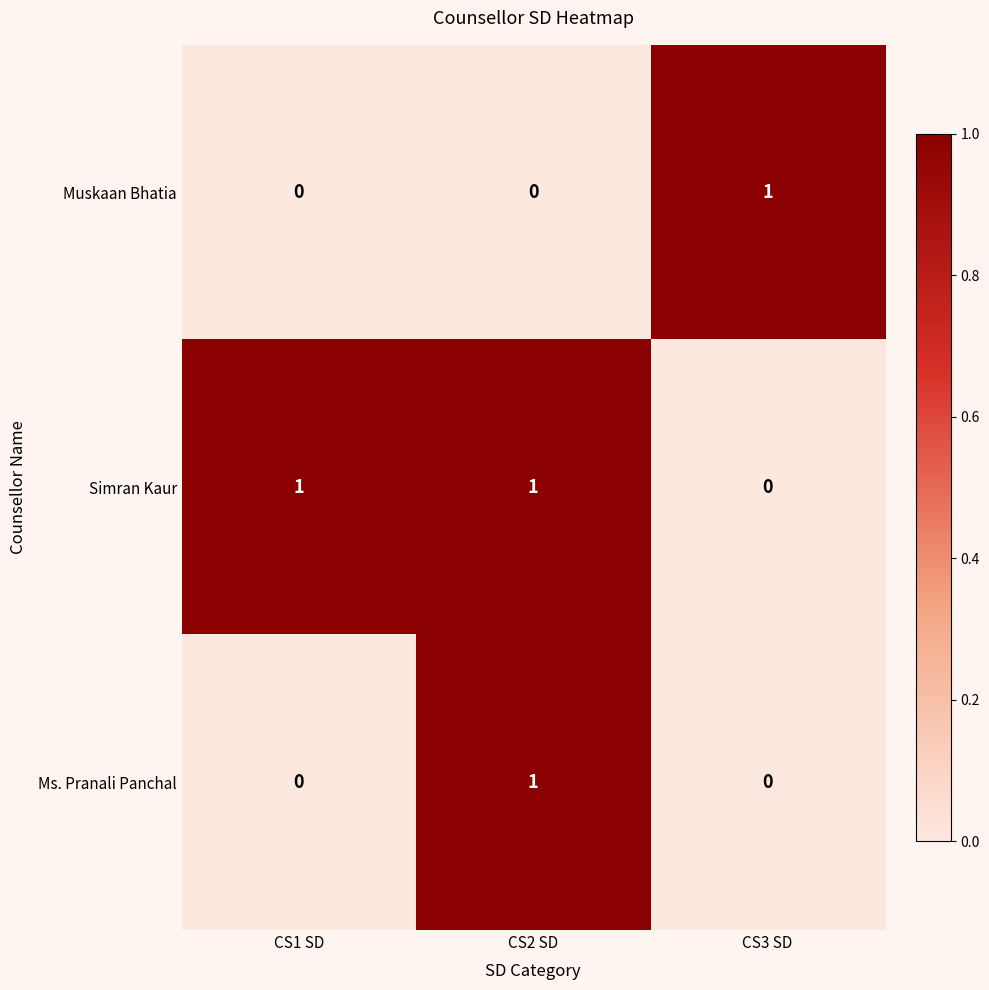

Count the Simran Kaur values in the range 0 to 1.

3